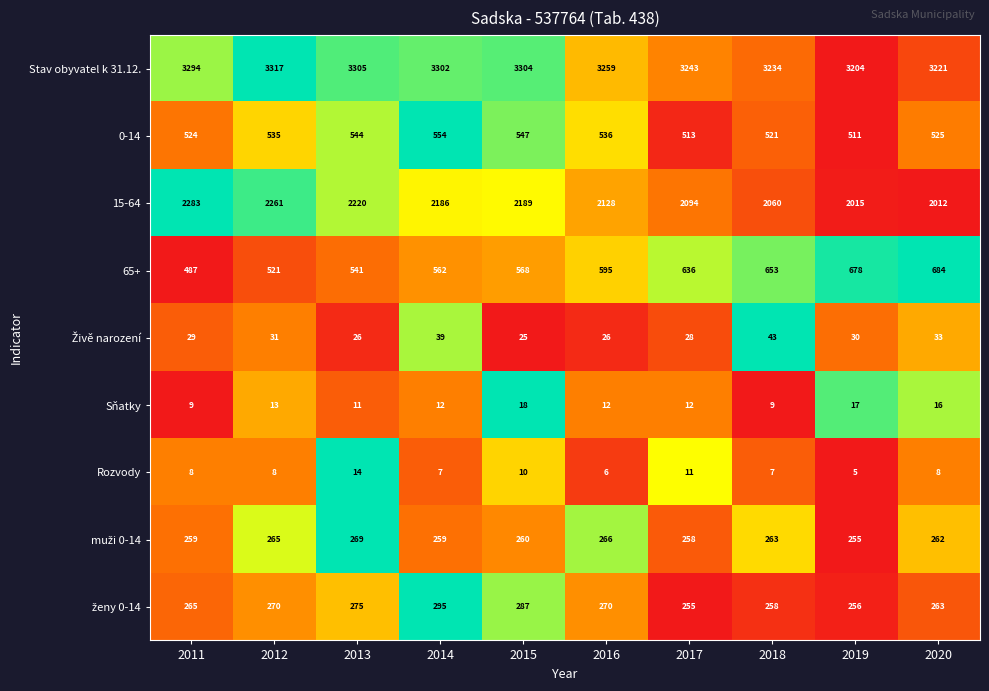

What is the difference between the 15-64 values at 2018 and 2011?

223